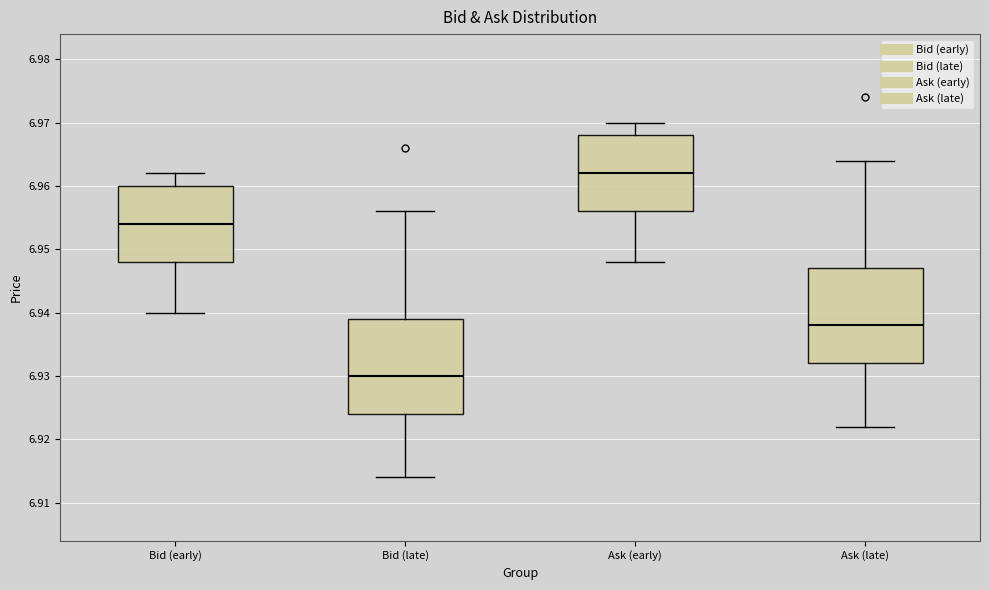

Reading left to right, transcribe this box plot: for each box, give where its median line is, the range the box spans, and where its two whiskers end, as read against the y-axis. The values are not printed on the chart, so give them approximately, as read against the axis.

Bid (early): median 6.954, box 6.948 to 6.960, whiskers 6.940 to 6.962
Bid (late): median 6.930, box 6.924 to 6.939, whiskers 6.914 to 6.956
Ask (early): median 6.962, box 6.956 to 6.968, whiskers 6.948 to 6.970
Ask (late): median 6.938, box 6.932 to 6.947, whiskers 6.922 to 6.964